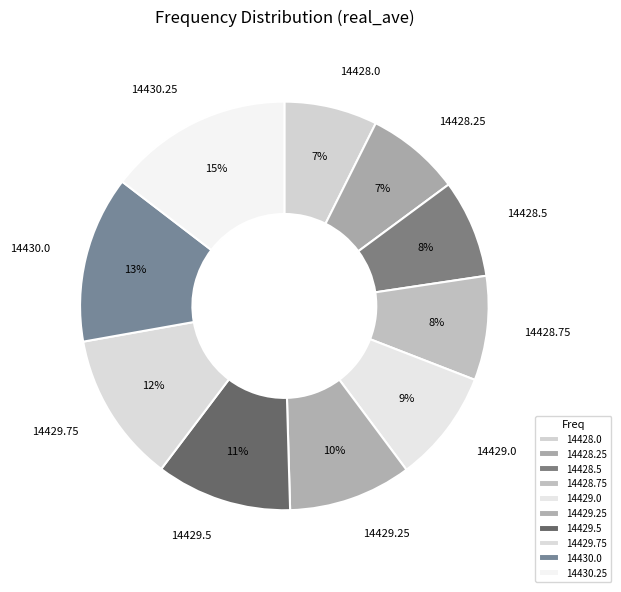

To the nearest percent, what is the average slice percentage?

10%